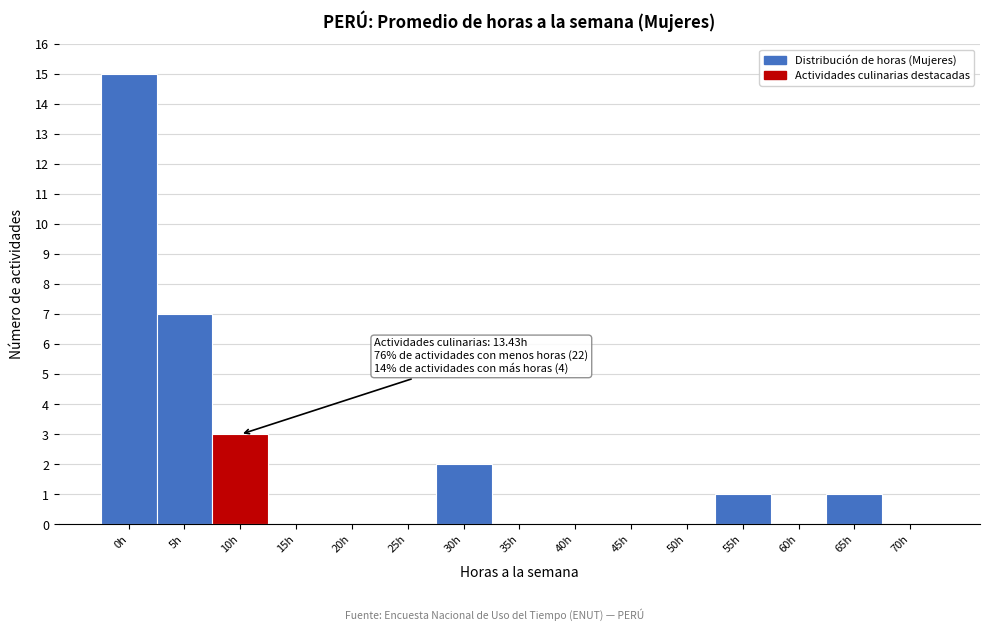

Reading left to right, what are all the values shown in this chart?

0h=15	5h=7	10h=3	15h=0	20h=0	25h=0	30h=2	35h=0	40h=0	45h=0	50h=0	55h=1	60h=0	65h=1	70h=0